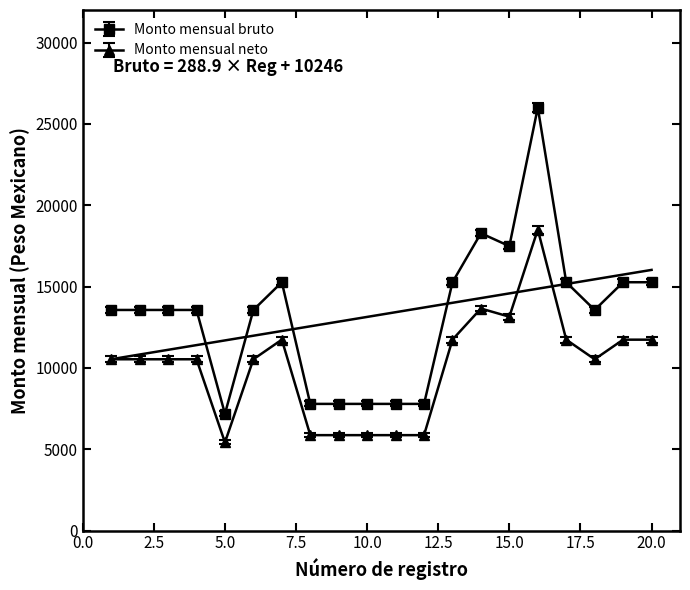

List the series in order of their overall mean, highest first.

Monto mensual bruto, Monto mensual neto